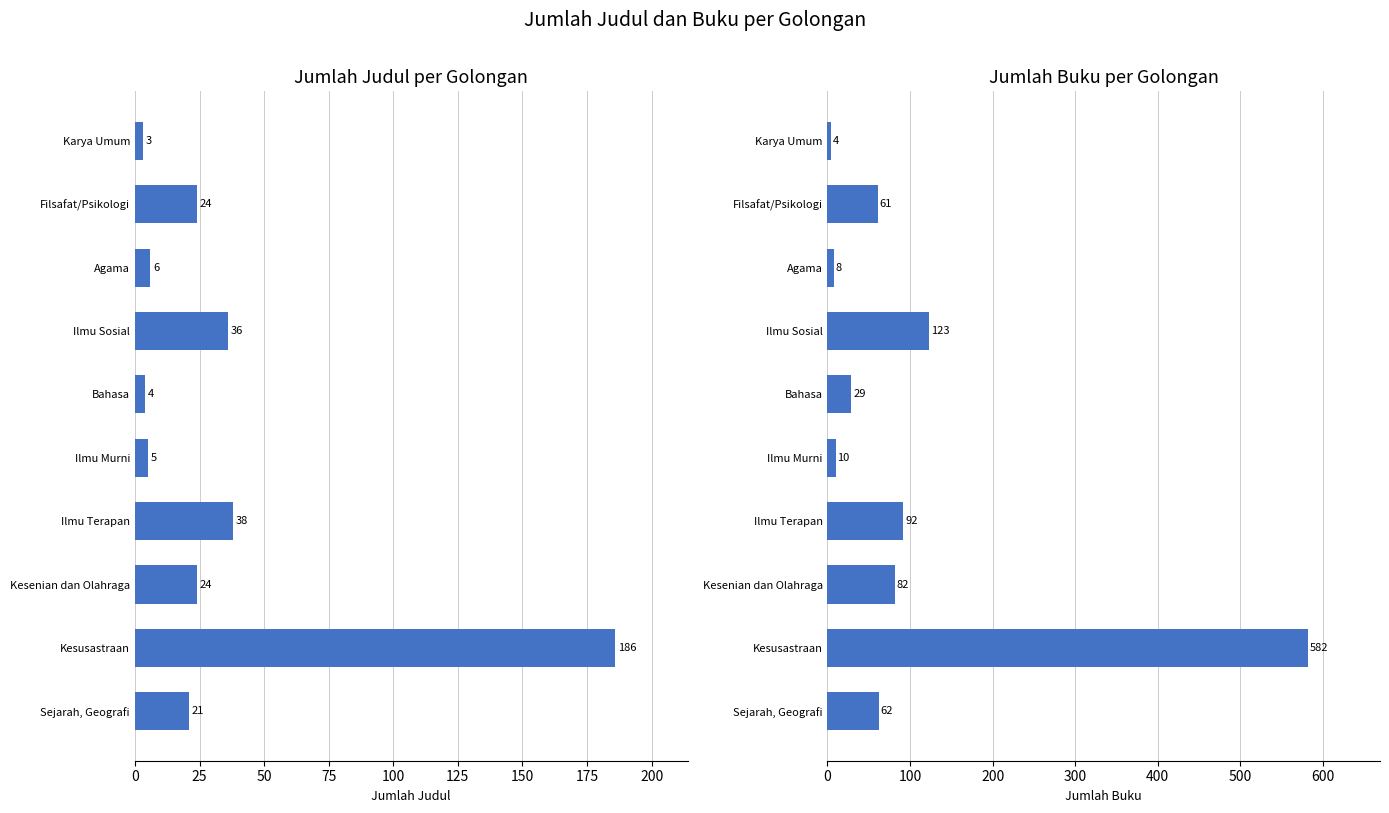

How many values in the Jumlah Judul series are below 24?

5